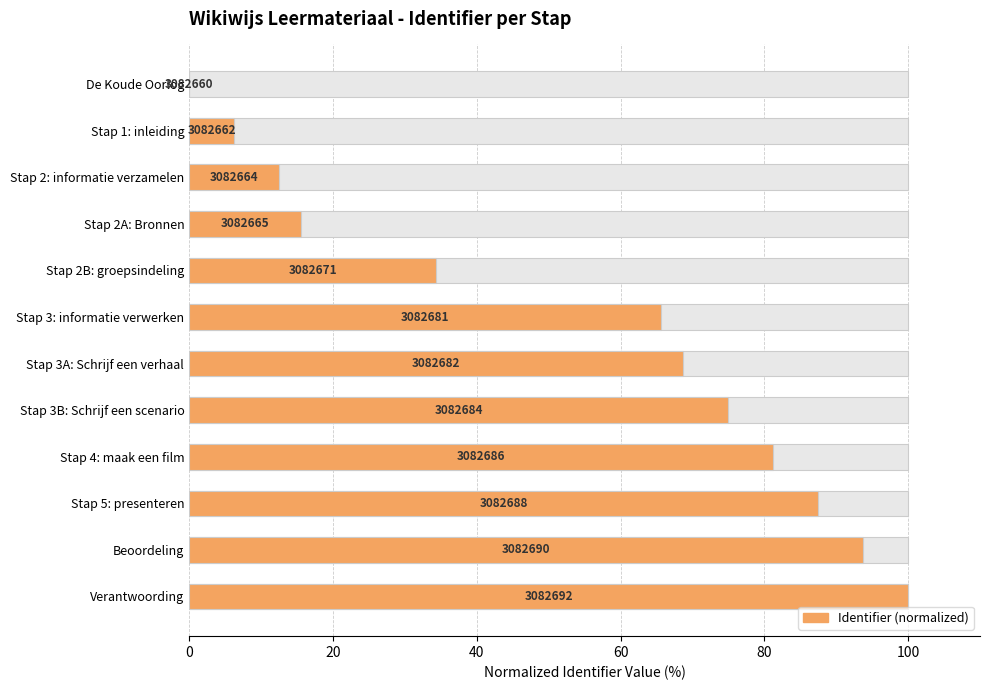

What is the value of the 10th bar from the left?

87.5